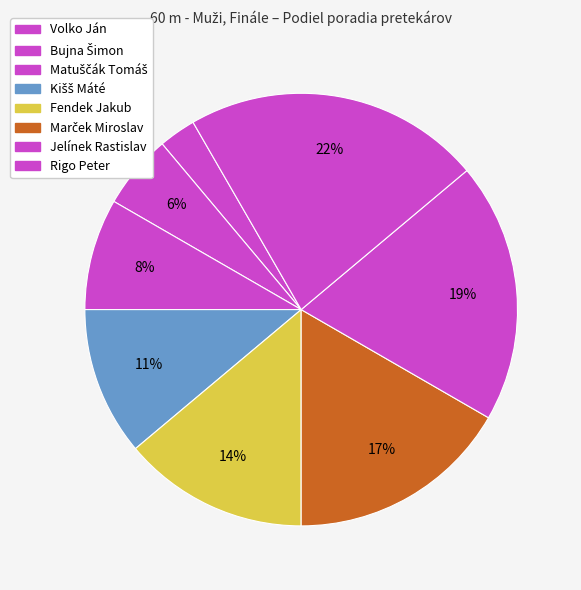

To the nearest percent, what percentage of the pie is Rigo Peter?

22%